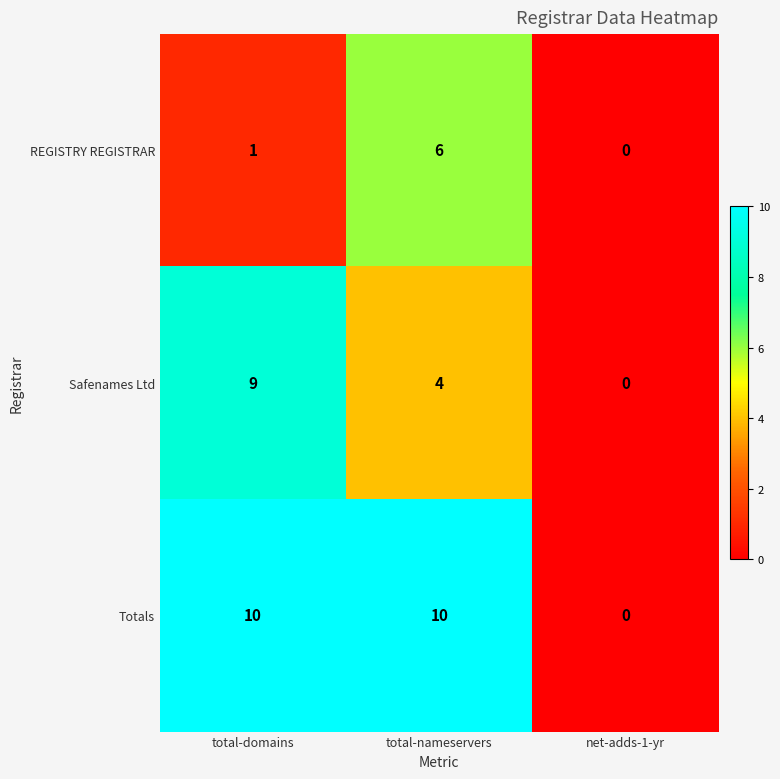

How many REGISTRY REGISTRAR values are between 0 and 6?

3